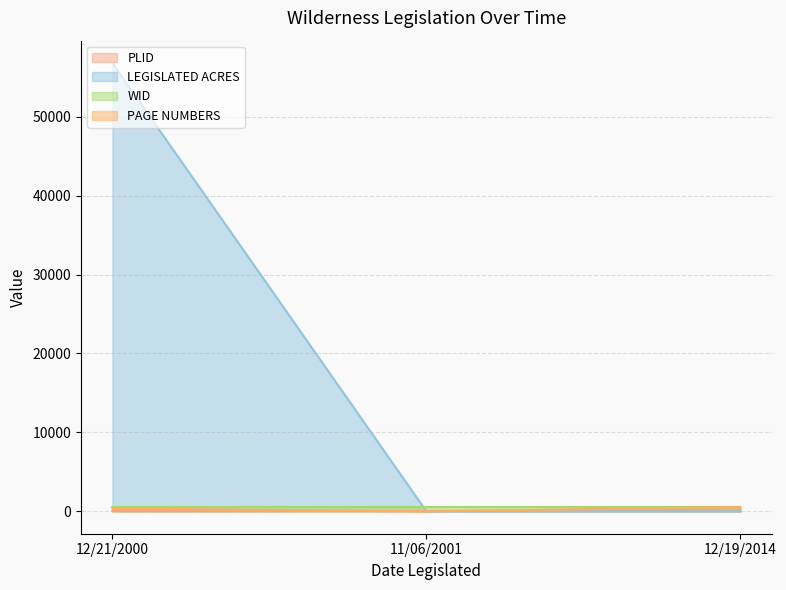

Which label corresponds to the largest value in the chart?

12/21/2000